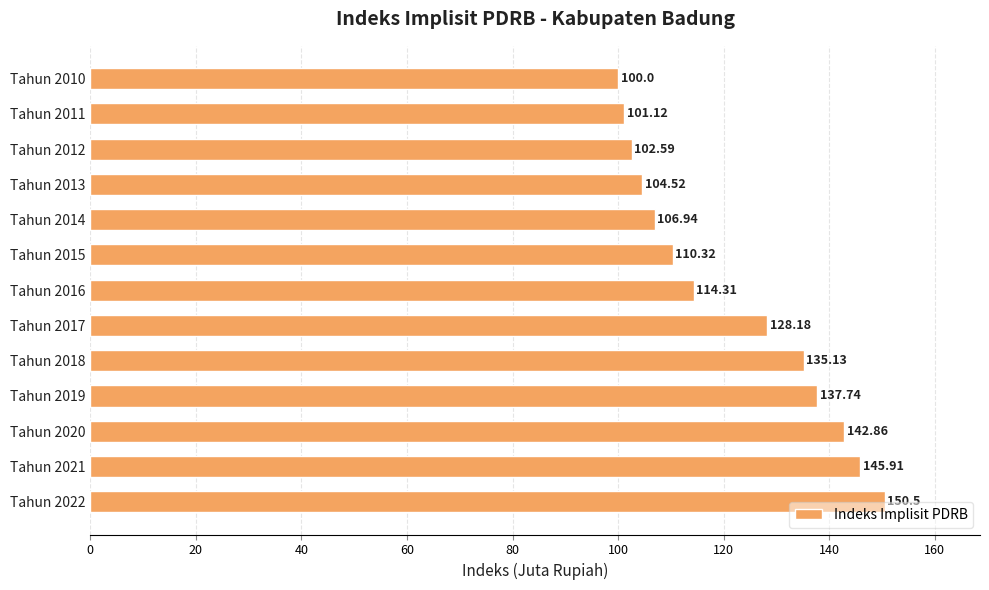

List the labels in order of value, largest first.

Tahun 2022, Tahun 2021, Tahun 2020, Tahun 2019, Tahun 2018, Tahun 2017, Tahun 2016, Tahun 2015, Tahun 2014, Tahun 2013, Tahun 2012, Tahun 2011, Tahun 2010